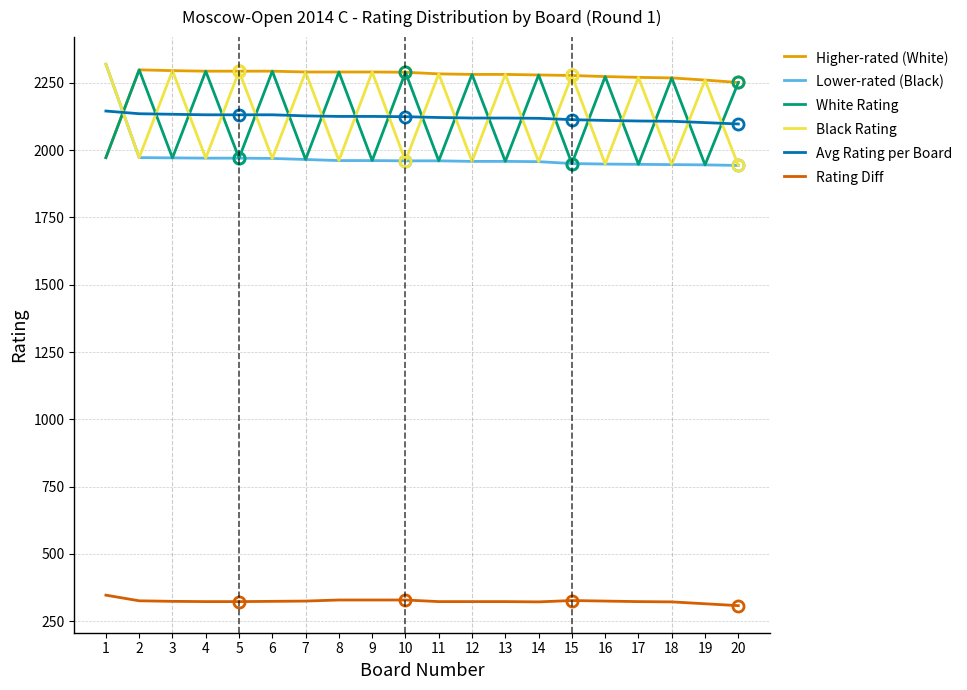

Reading left to right, what are all the values shown in this chart?

Higher-rated (White): 1972	2298	2295	2293	2293	2293	2290	2290	2290	2289	2283	2281	2281	2279	2277	2273	2270	2268	2260	2251
Lower-rated (Black): 2319	1972	1971	1970	1970	1969	1965	1961	1961	1960	1960	1958	1958	1957	1950	1948	1947	1946	1945	1943
White Rating: 1972	2298	1971	2293	1970	2293	1965	2290	1961	2289	1960	2281	1958	2279	1950	2273	1947	2268	1945	2251
Black Rating: 2319	1972	2295	1970	2293	1969	2290	1961	2290	1960	2283	1958	2281	1957	2277	1948	2270	1946	2260	1943
Avg Rating per Board: 2145	2135	2133	2131	2131	2131	2127	2125	2125	2124	2121	2119	2119	2118	2113	2110	2108	2107	2102	2097
Rating Diff: 347	326	324	323	323	324	325	329	329	329	323	323	323	322	327	325	323	322	315	308